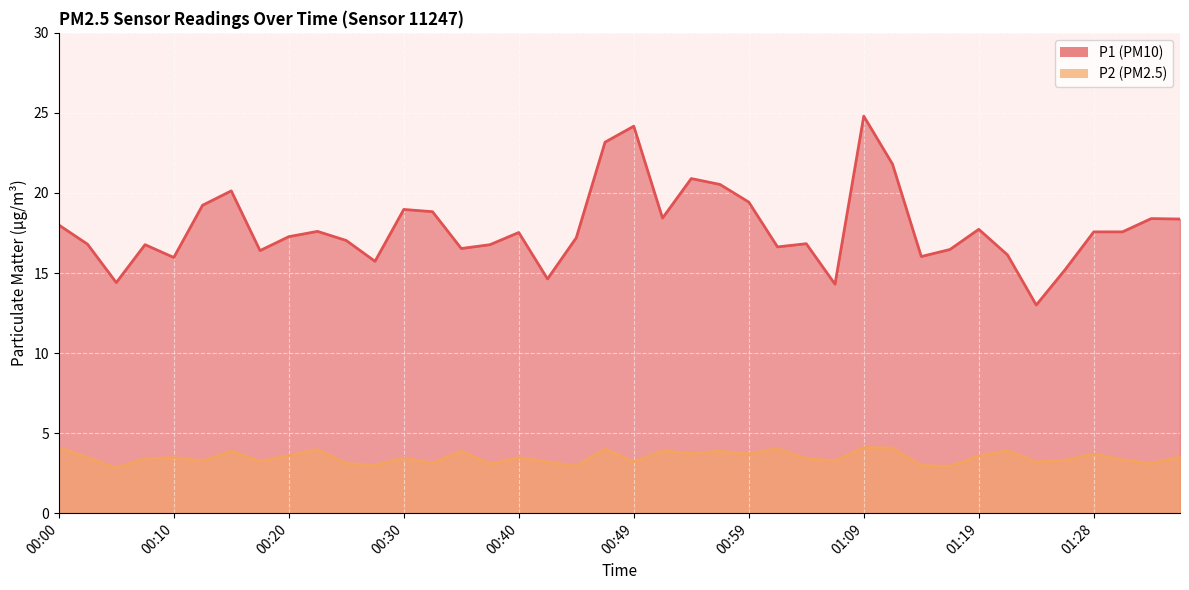

True or false: P1 and P2 intersect in this chart.

False